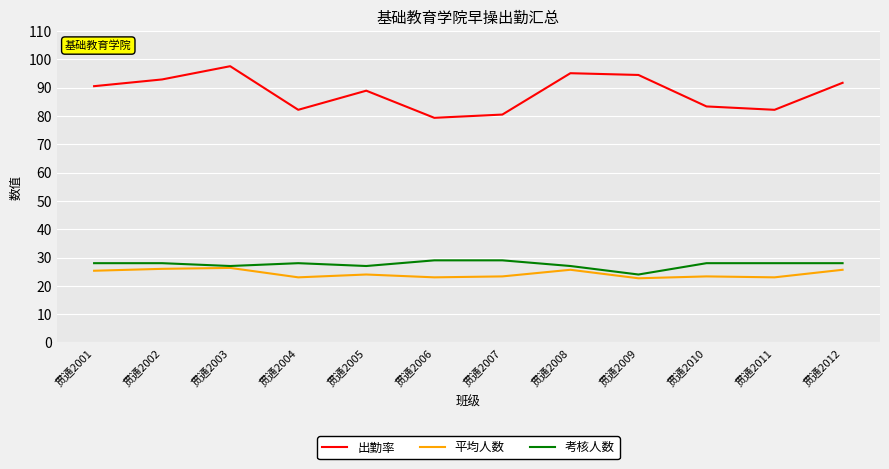

True or false: 出勤率 and 平均人数 cross at least once.

False